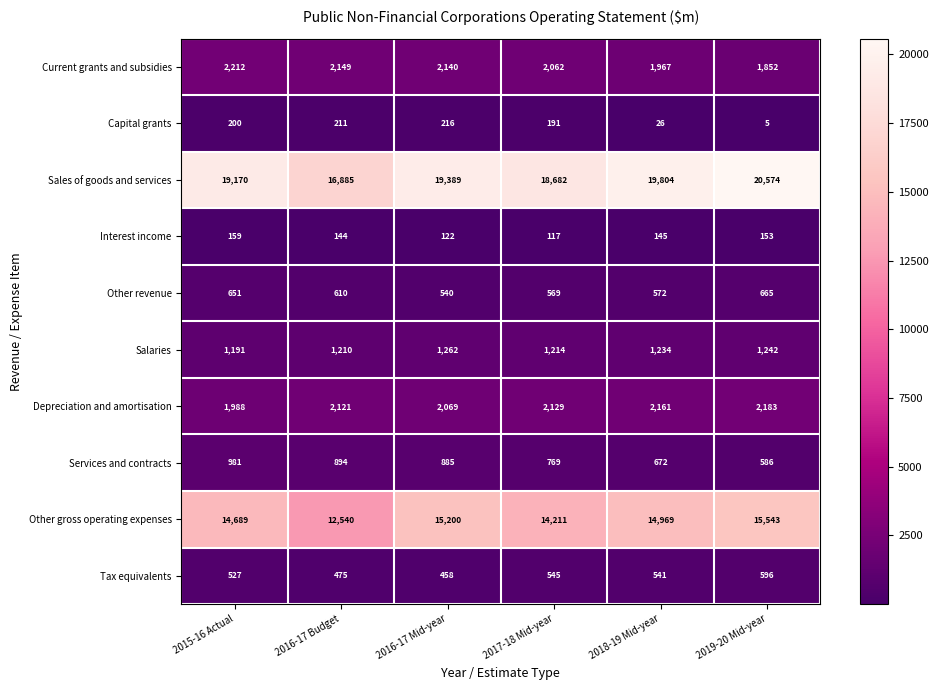

What is the sum of the Tax equivalents values at 2016-17 Mid-year and 2017-18 Mid-year?

1003